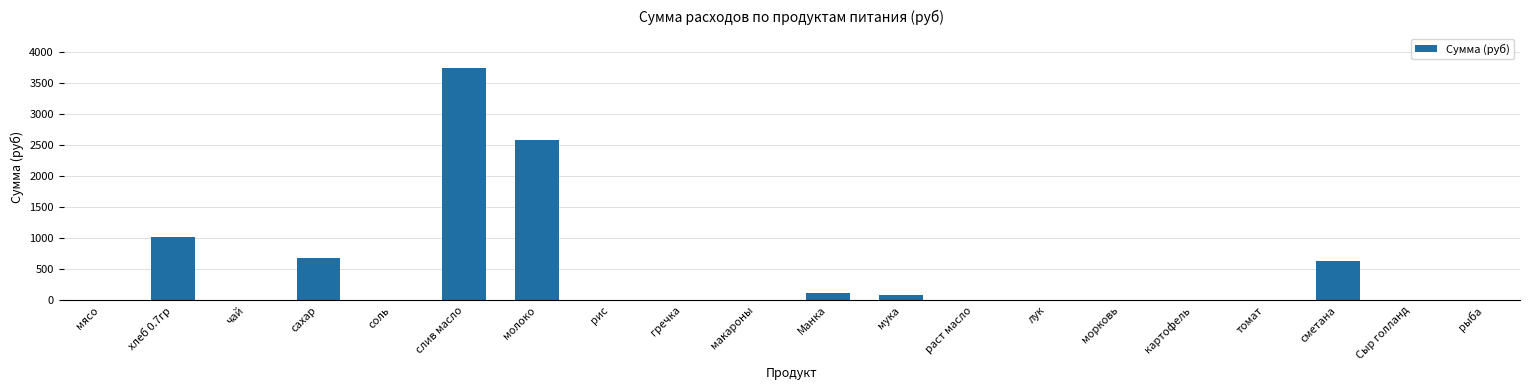

What is the greatest value displayed?

3739.3